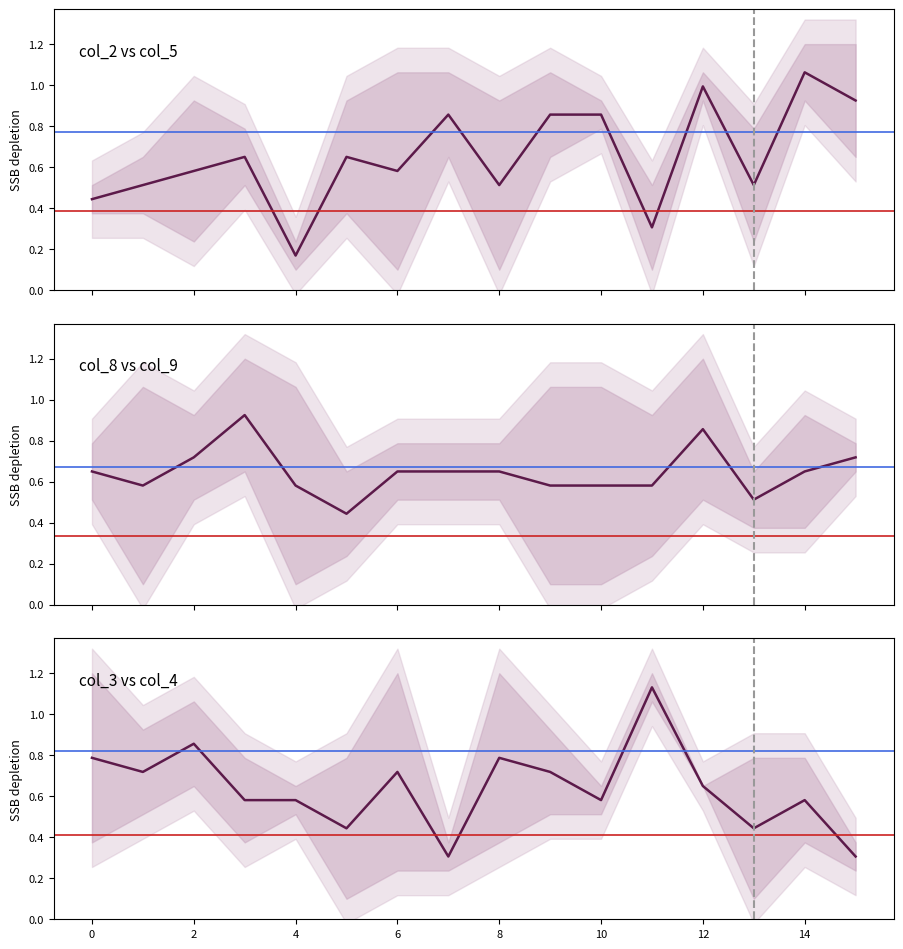

What is the average value of the col_8 series?

0.6